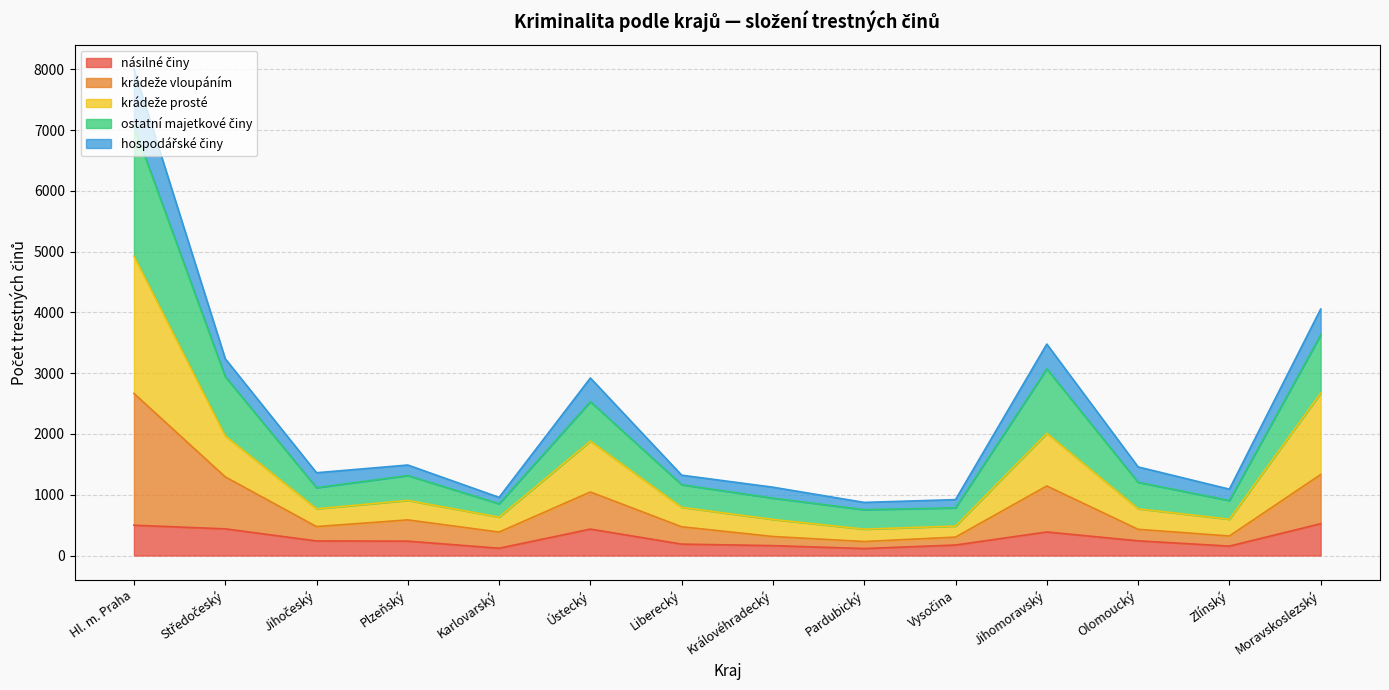

Does the chart have visible grid lines?

Yes